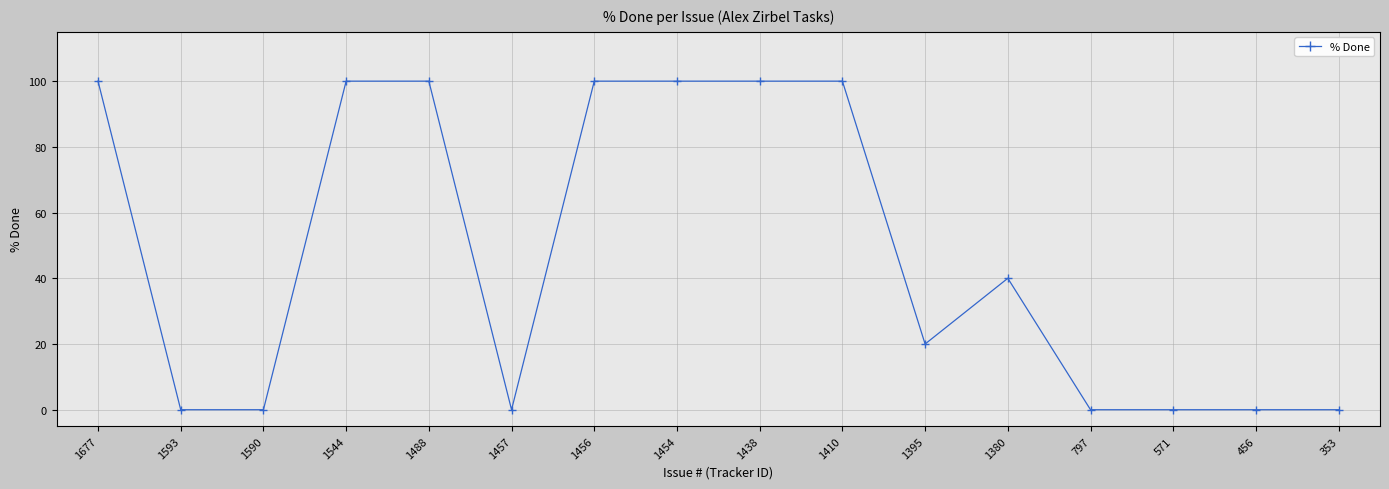

What is the value of the 7th point from the left?

100